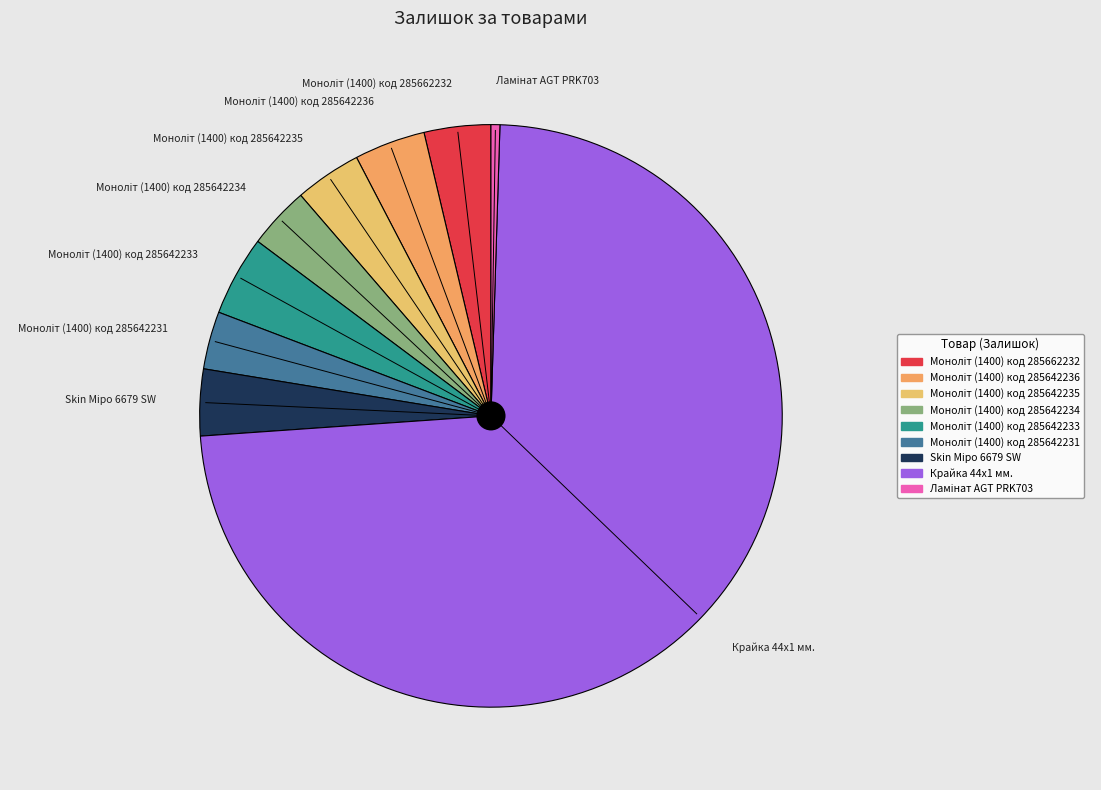

Which category has the biggest portion of the pie?

Крайка 44x1 мм.